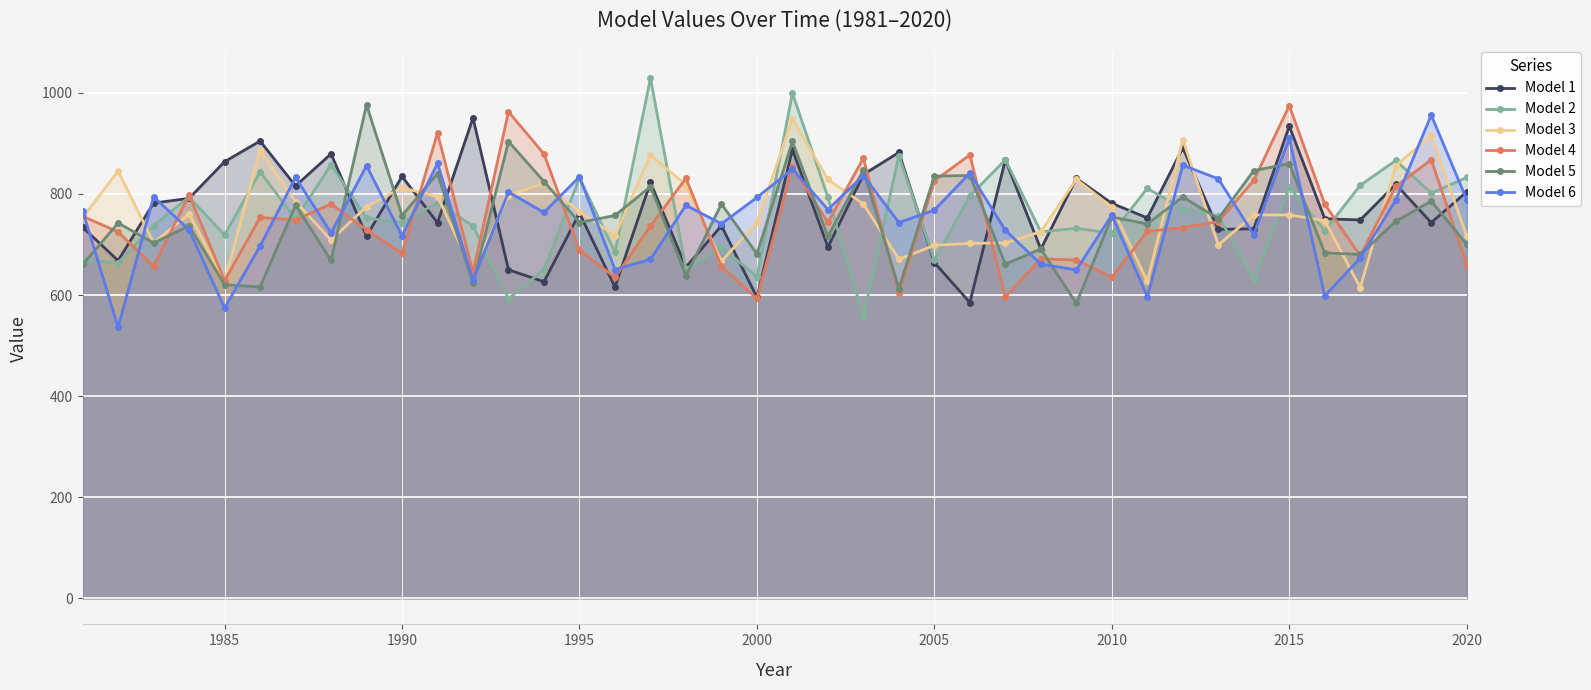

In Model 3, how many points are higher than both neighbors (excluding endpoints)?

11